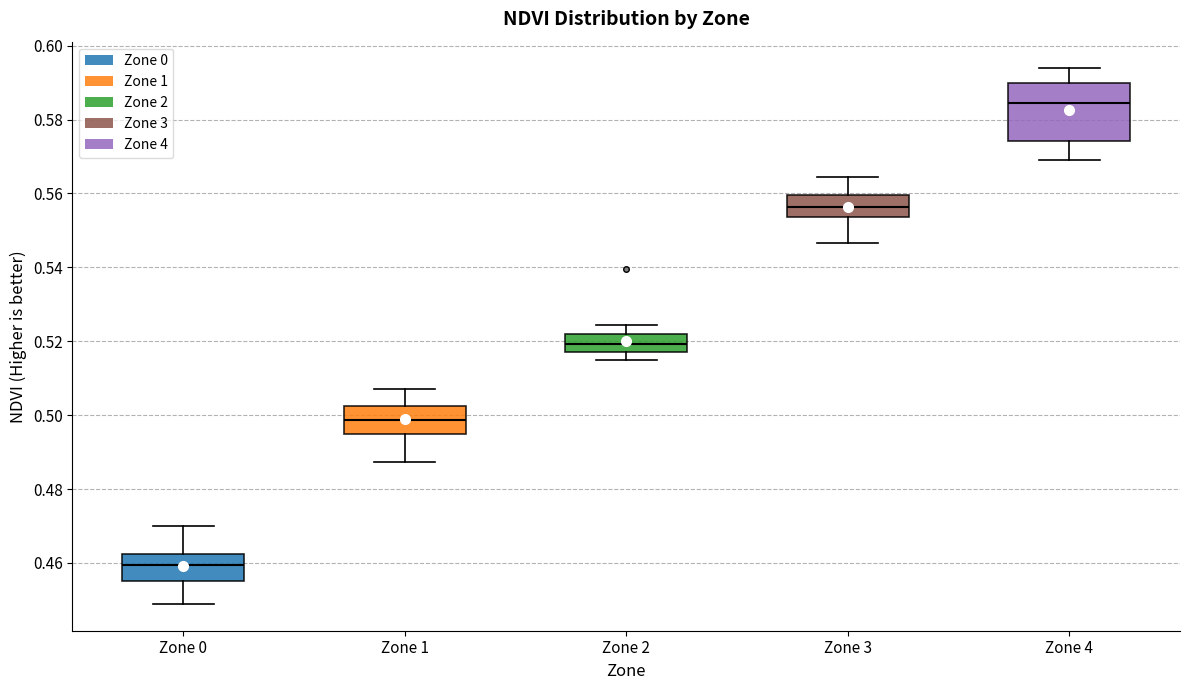

Which box has the lowest median line?

Zone 0